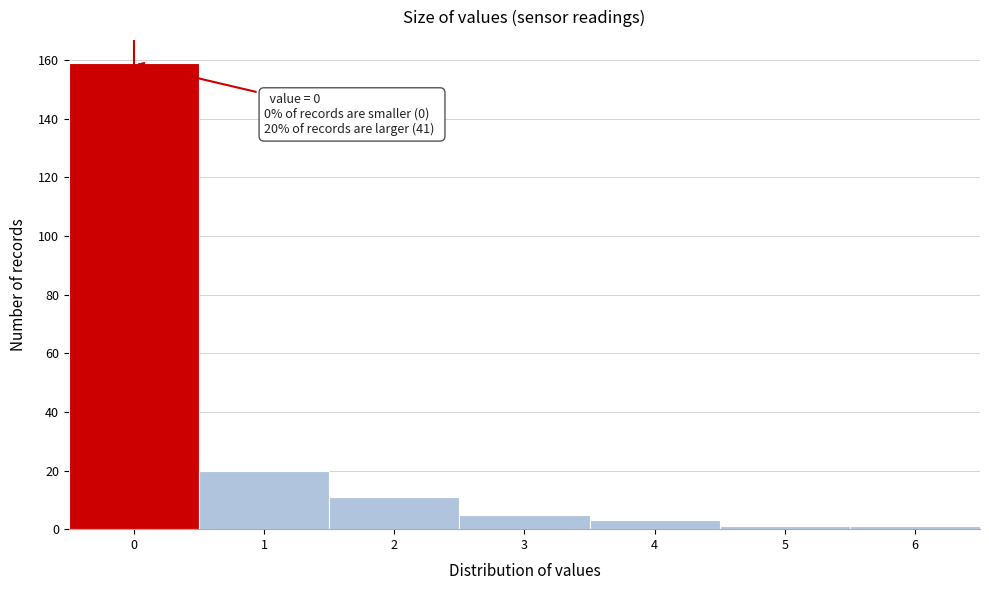

Reading left to right, list all the values displayed in this chart.

159	20	11	5	3	1	1